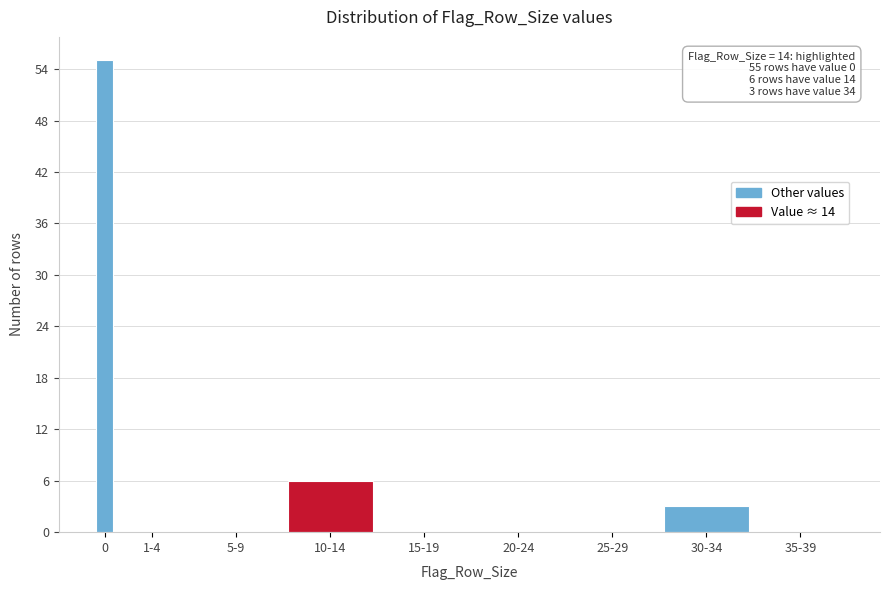

Reading right to left, extract all data points from this chart.

35-39=0	30-34=3	25-29=0	20-24=0	15-19=0	10-14=6	5-9=0	1-4=0	0=55